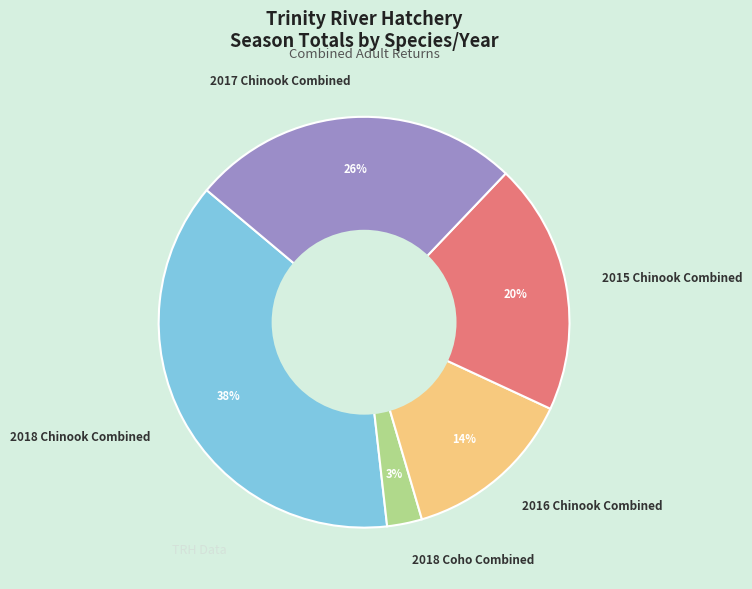

Combined, do 2018 Coho Combined and 2015 Chinook Combined account for over 50%?

No